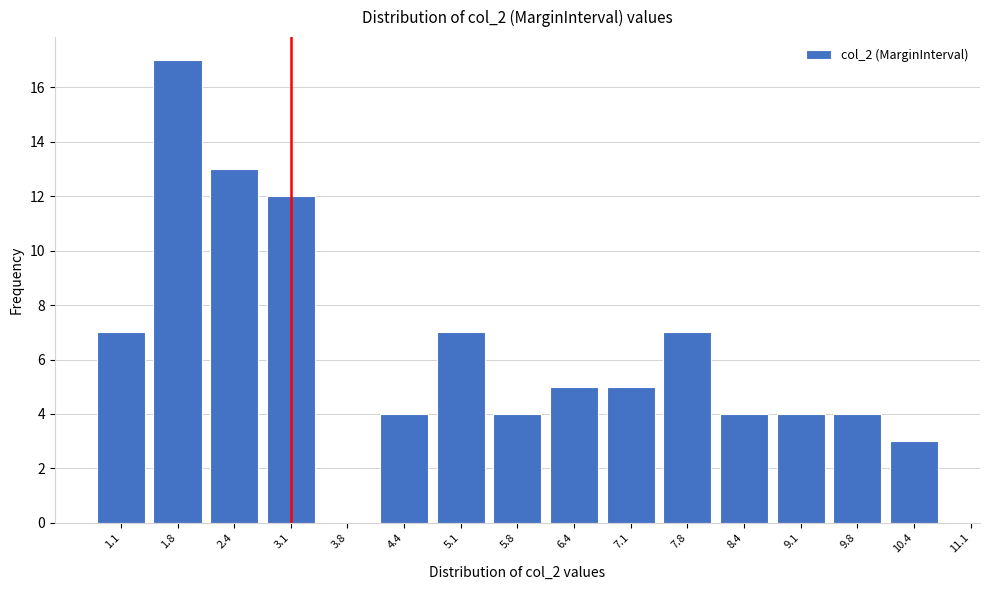

Reading left to right, list all the values displayed in this chart.

1.1=7	1.8=17	2.4=13	3.1=12	3.8=0	4.4=4	5.1=7	5.8=4	6.4=5	7.1=5	7.8=7	8.4=4	9.1=4	9.8=4	10.4=3